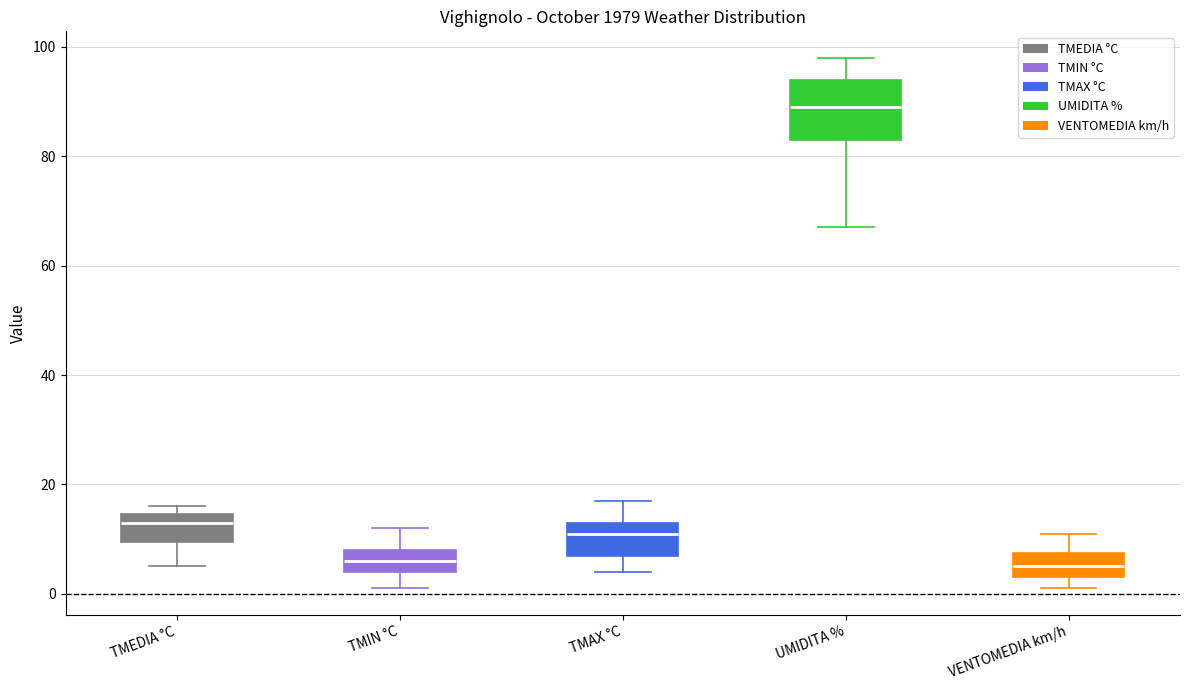

Reading left to right, read every box against the y-axis: the position of its median line, the range the box covers, and the ends of its whiskers. The values are not printed on the chart, so give them approximately, as read against the axis.

TMEDIA °C: median 14 (just below the box's upper edge), box 10 to 14, whiskers 6 to 16
TMIN °C: median 6, box 4 to 8, whiskers 2 to 12
TMAX °C: median 12, box 8 to 14, whiskers 4 to 18
UMIDITA %: median 90, box 84 to 94, whiskers 68 to 98
VENTOMEDIA km/h: median 6, box 4 to 8, whiskers 2 to 12